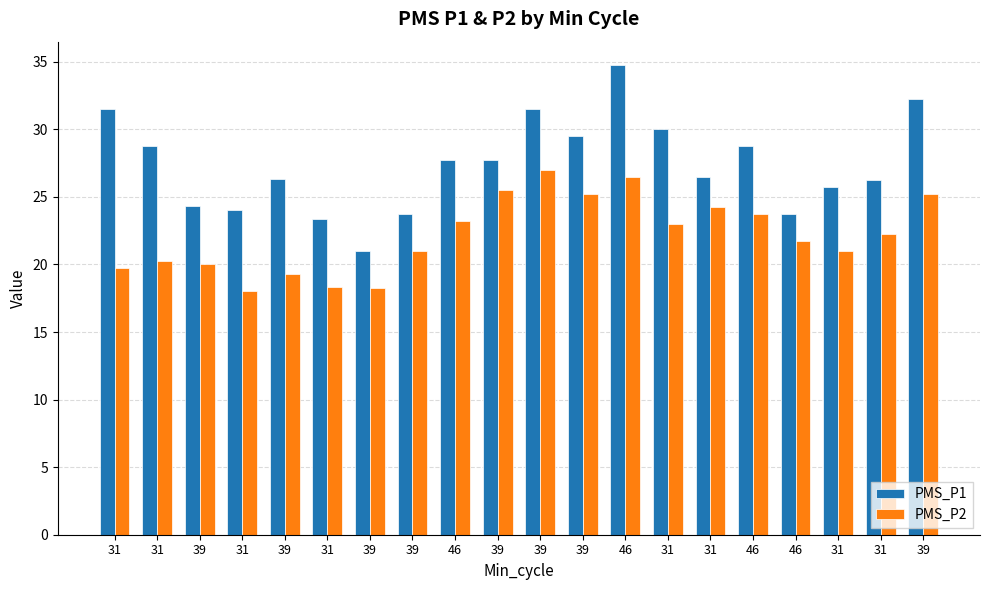

Which has a higher value, 46 or 39?

39